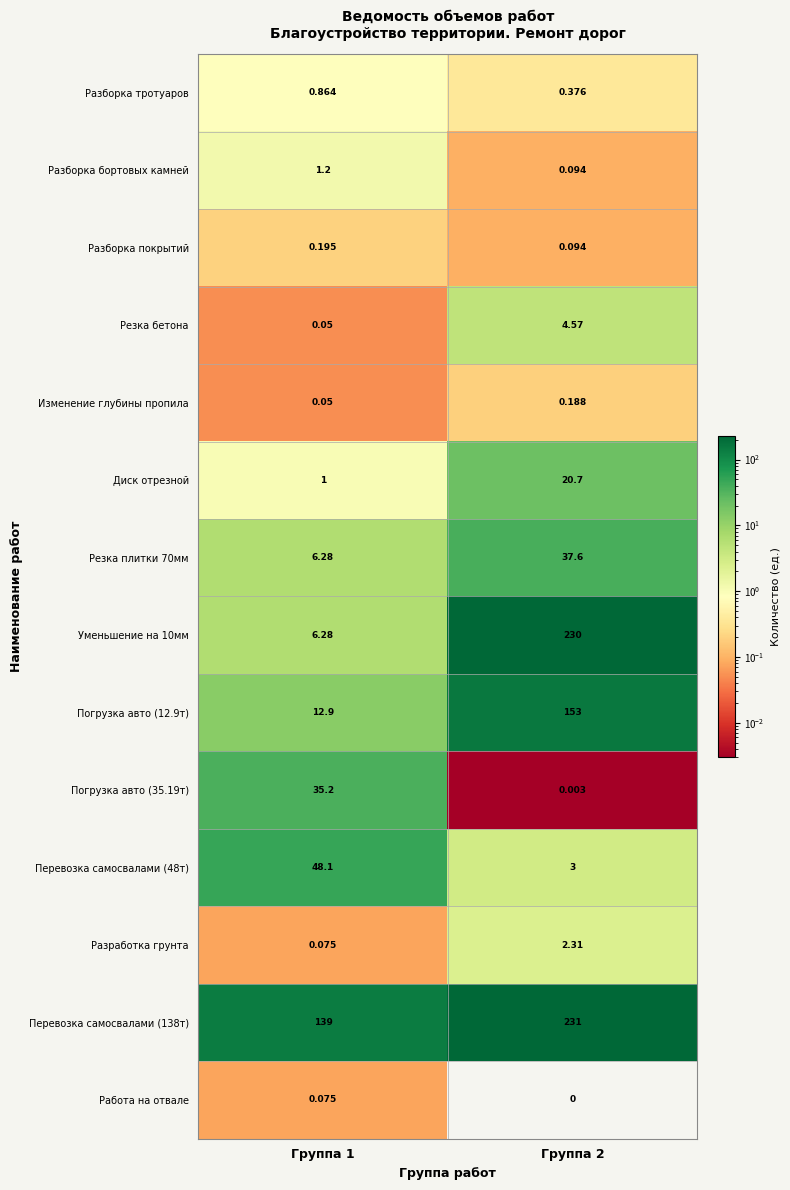

Between Группа 2 and Группа 1, which is larger?

Группа 1